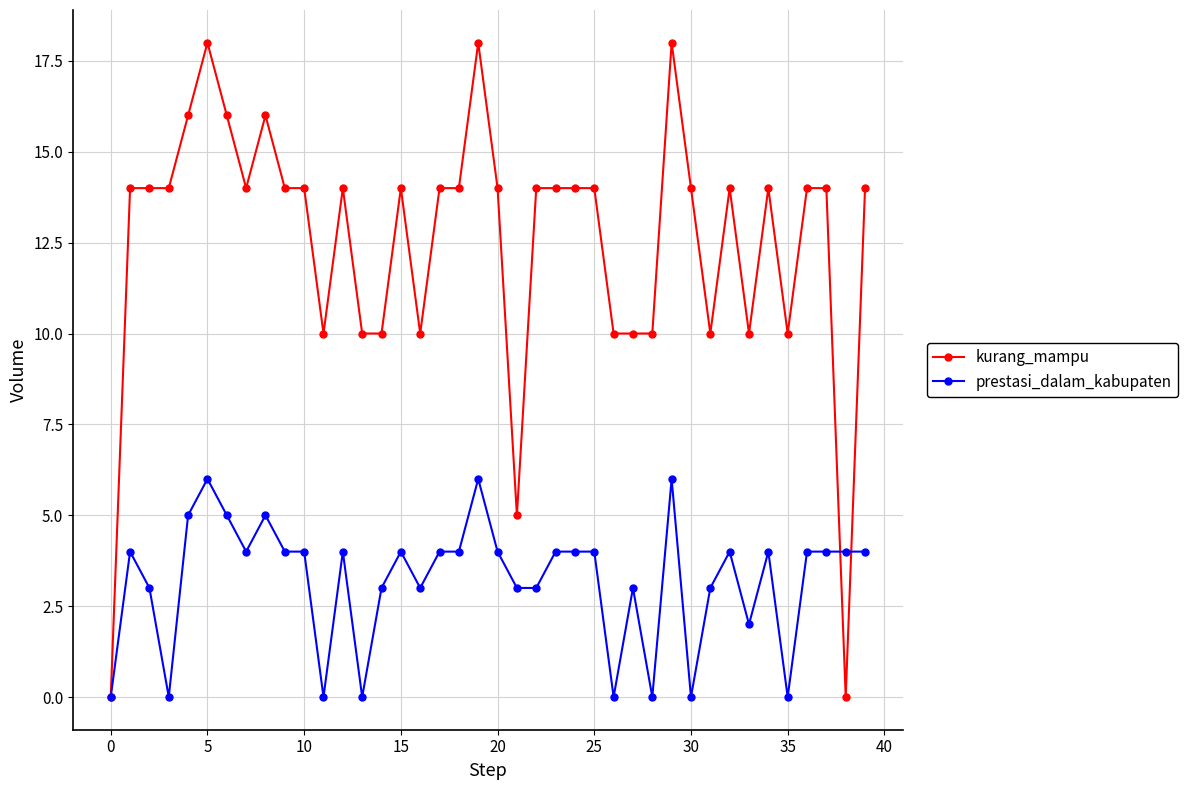

True or false: prestasi_dalam_kabupaten has more than 2 points higher than both neighbors.

True